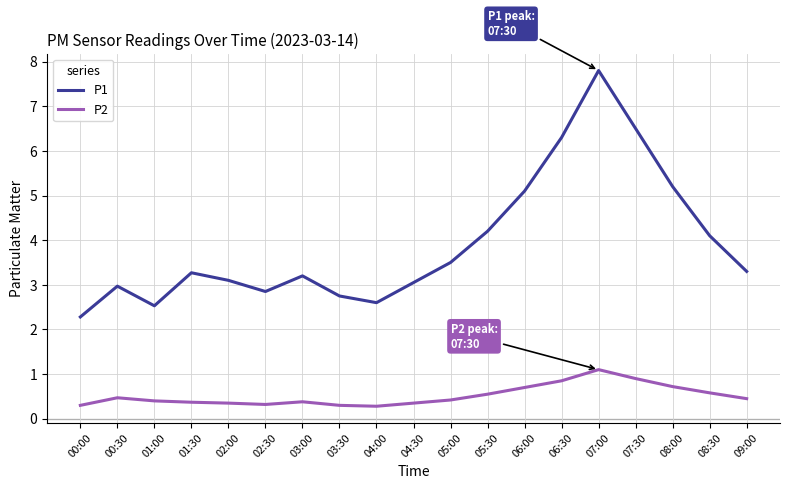

What are all the series names shown in the legend?

P1, P2